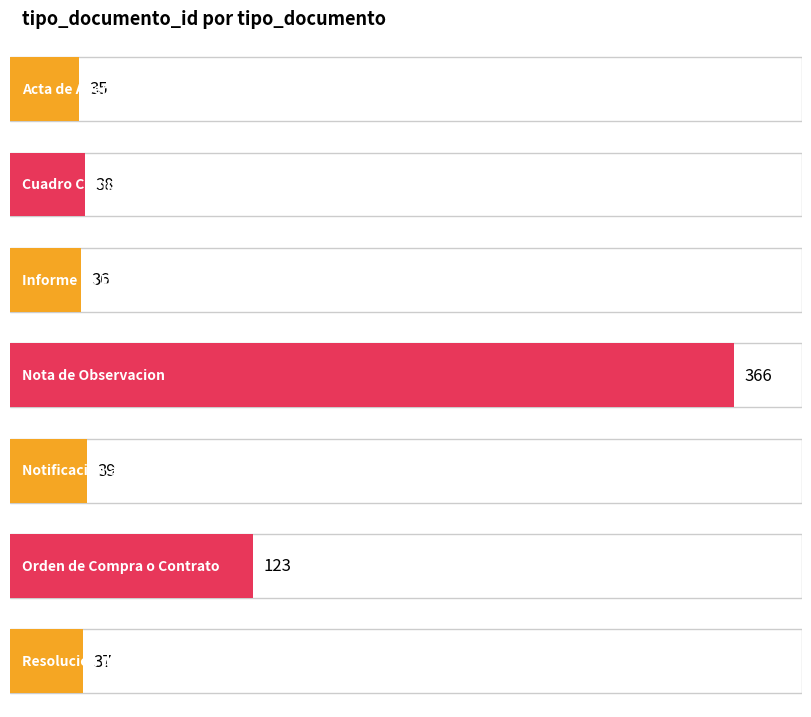

What is the smallest value displayed?

35